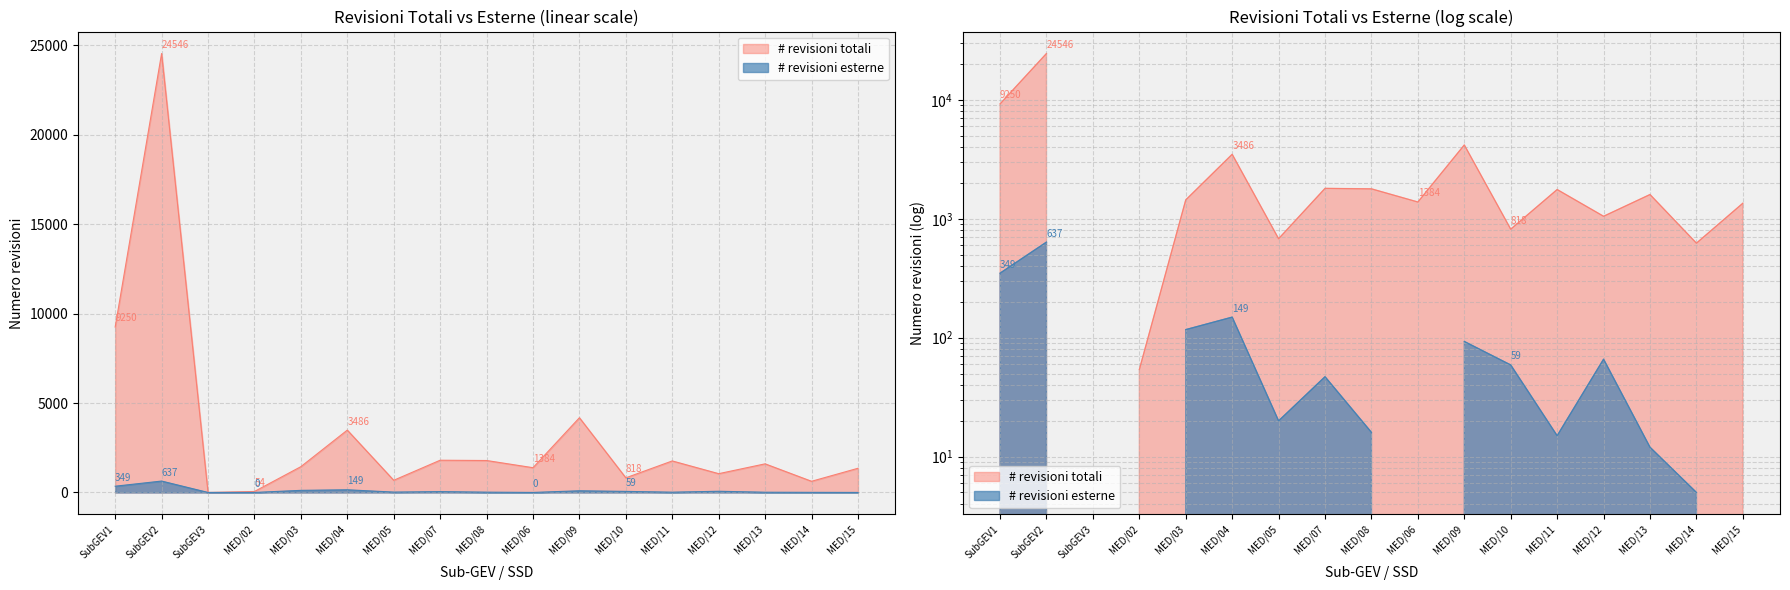

What is the total value across all series at MED/06?

1384